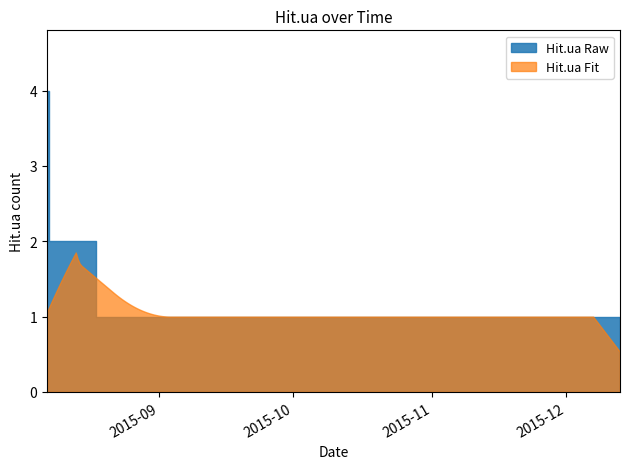

Reading left to right, list all the values displayed in this chart.

2015-08-07=4	2015-08-08=2	2015-08-28=1	2015-08-29=1	2015-08-31=1	2015-09-03=1	2015-09-20=1	2015-09-24=1	2015-09-26=1	2015-10-01=1	2015-10-24=1	2015-11-17=1	2015-12-08=1	2015-12-13=1